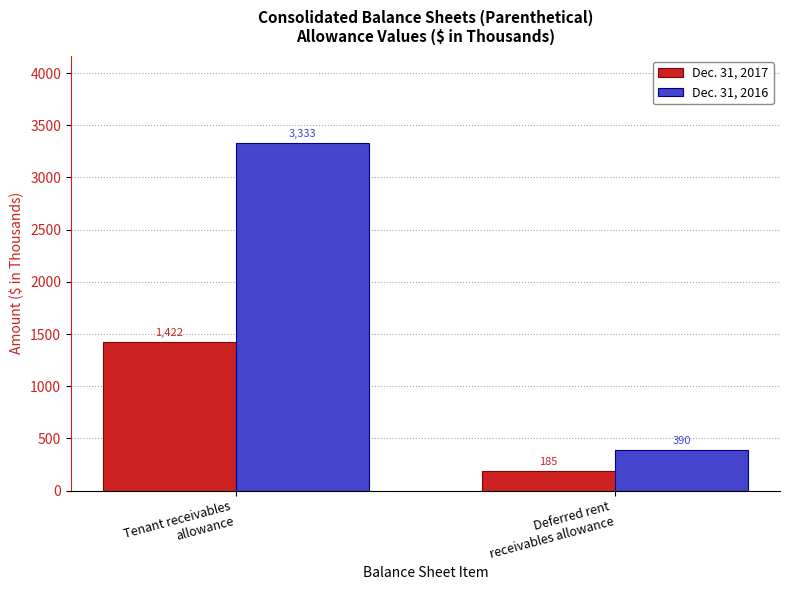

Reading right to left, what are all the values shown in this chart?

Dec. 31, 2017: Deferred rent
receivables allowance=185	Tenant receivables
allowance=1422
Dec. 31, 2016: Deferred rent
receivables allowance=390	Tenant receivables
allowance=3333